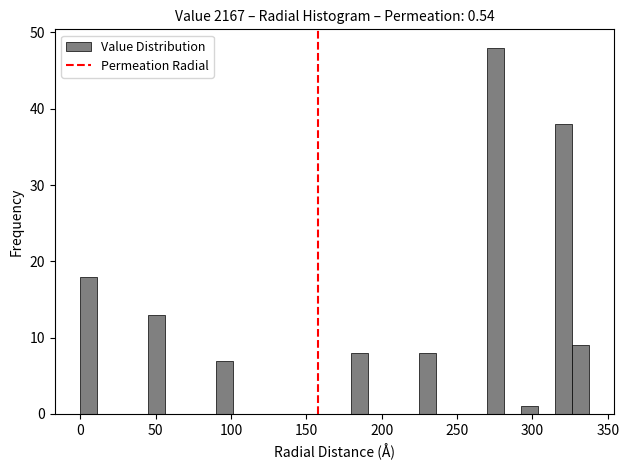

Read against the x-axis, roughly where is the centre of the tallest bar?

275